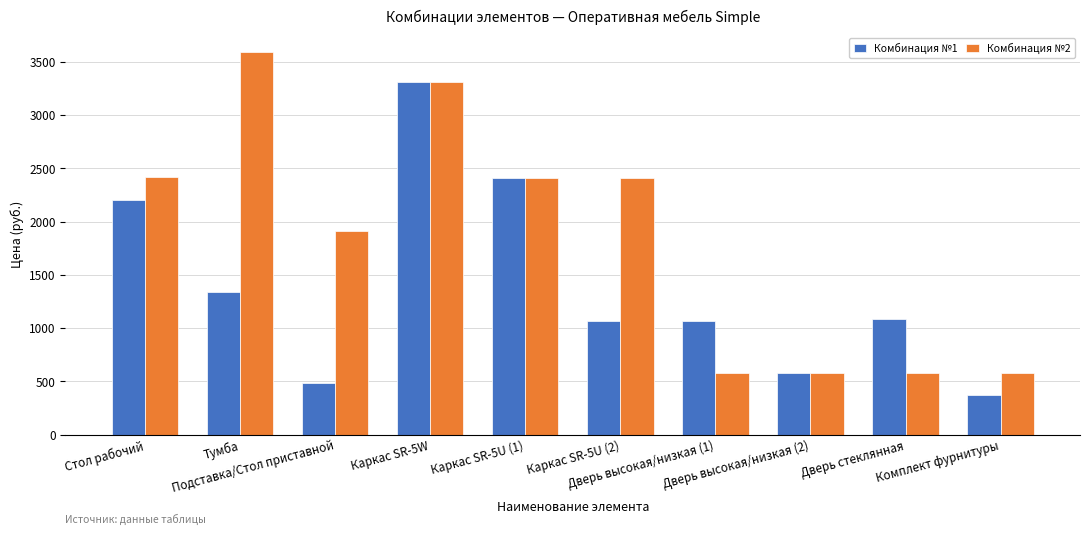

Where does the Комбинация №1 series first go above 1090?

Стол рабочий